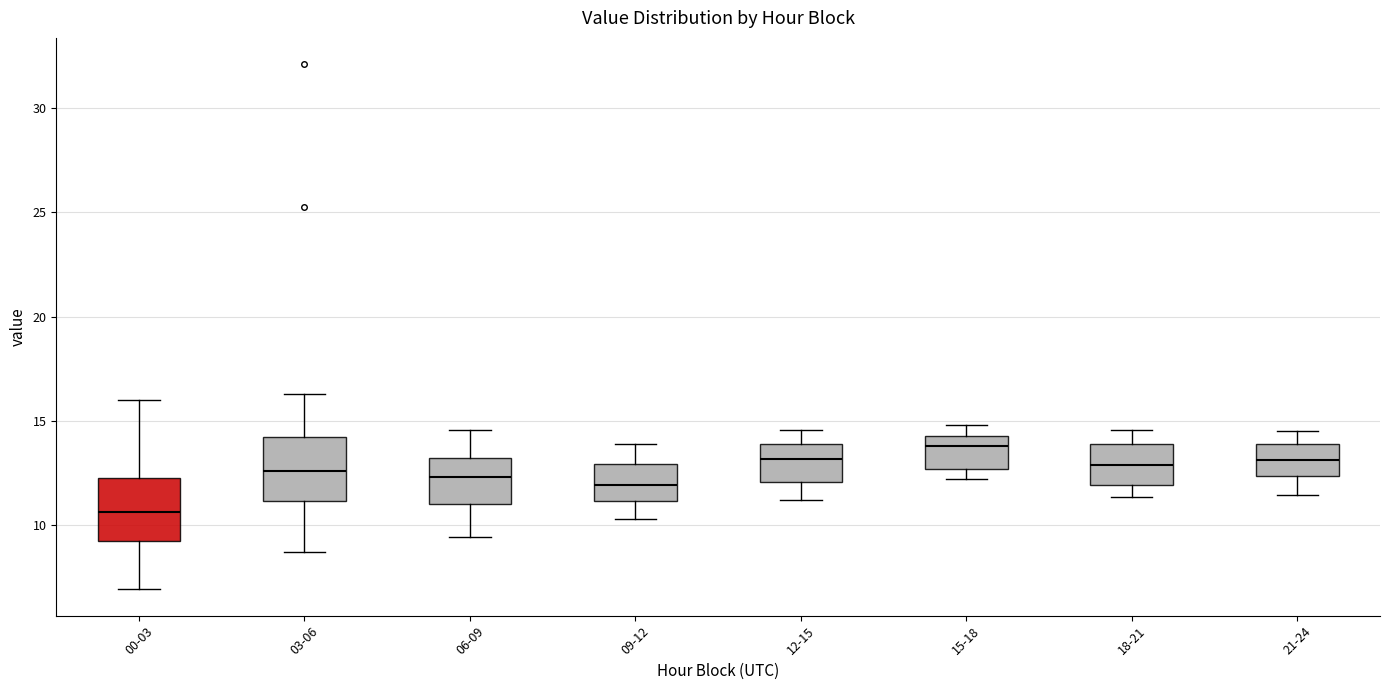

Reading left to right, read every box against the y-axis: the position of its median line, the range the box covers, and the ends of its whiskers. The values are not printed on the chart, so give them approximately, as read against the axis.

00-03: median 10.5, box 9.5 to 12.5, whiskers 7.0 to 16.0
03-06: median 12.5, box 11.0 to 14.0, whiskers 8.5 to 16.5
06-09: median 12.5, box 11.0 to 13.0, whiskers 9.5 to 14.5
09-12: median 12.0, box 11.0 to 13.0, whiskers 10.5 to 14.0
12-15: median 13.0, box 12.0 to 14.0, whiskers 11.0 to 14.5
15-18: median 14.0, box 12.5 to 14.5, whiskers 12.0 to 15.0
18-21: median 13.0, box 12.0 to 14.0, whiskers 11.5 to 14.5
21-24: median 13.0, box 12.5 to 14.0, whiskers 11.5 to 14.5